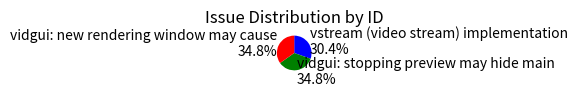

Is vidgui: stopping preview may hide main the majority of the pie?

No